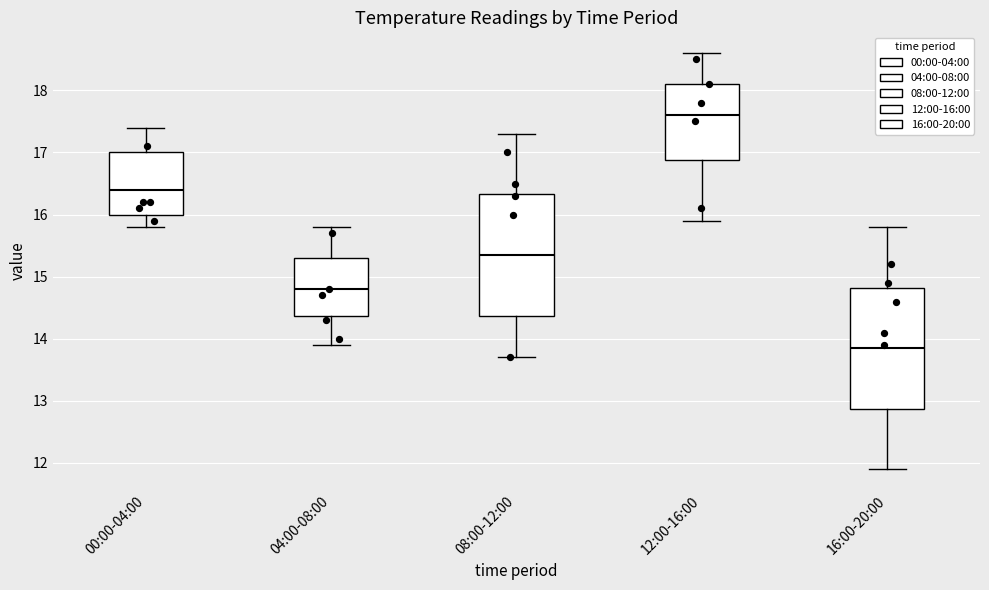

Which box has the lowest median line?

16:00-20:00